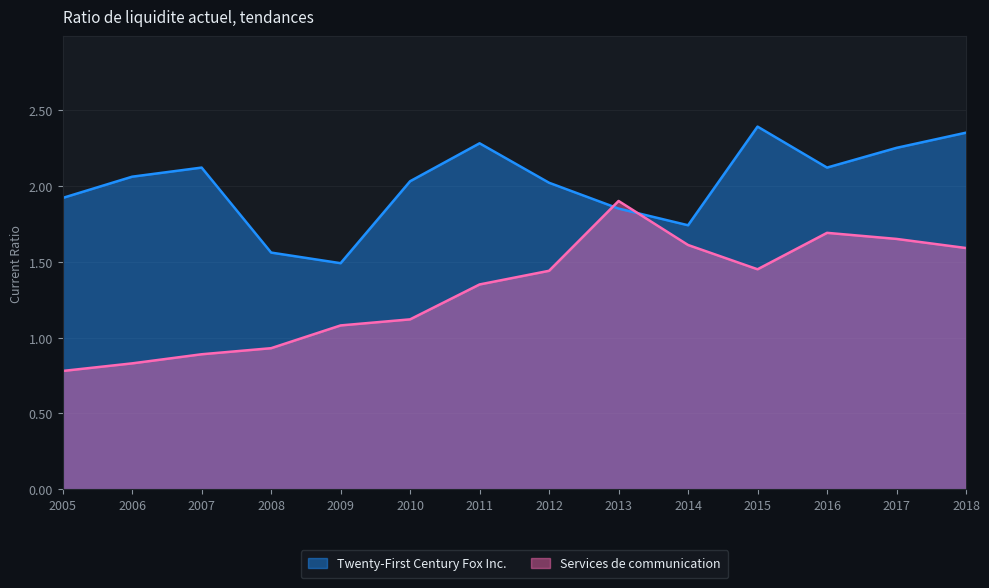

List the series in order of their peak value, highest first.

Twenty-First Century Fox Inc., Services de communication